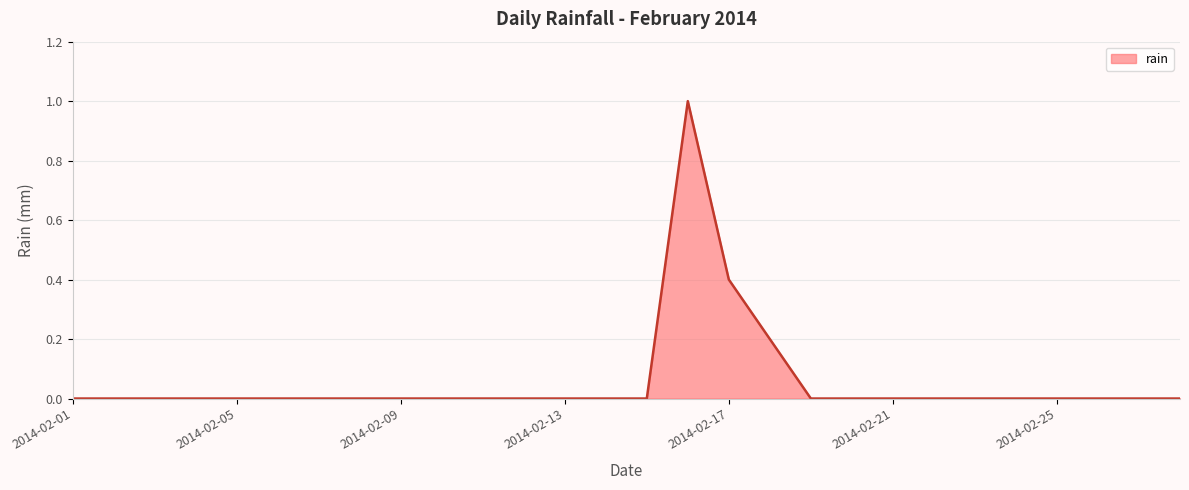

How many lines are shown in the chart?

1